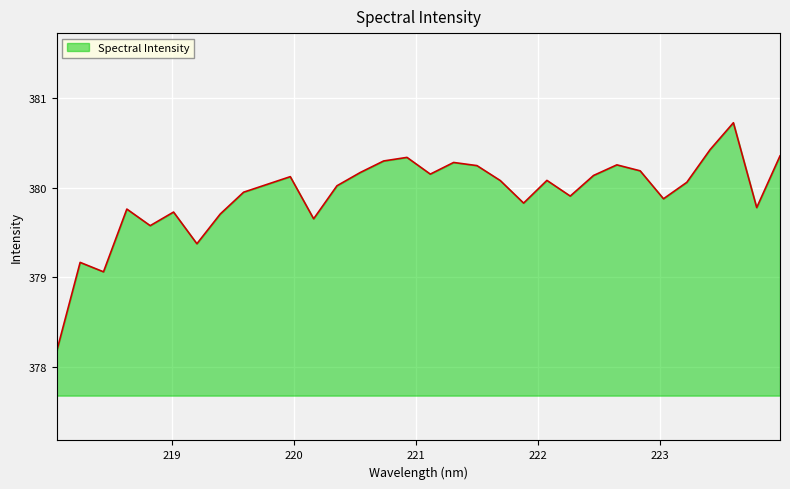

What is the difference between the maximum and minimum values?

2.5